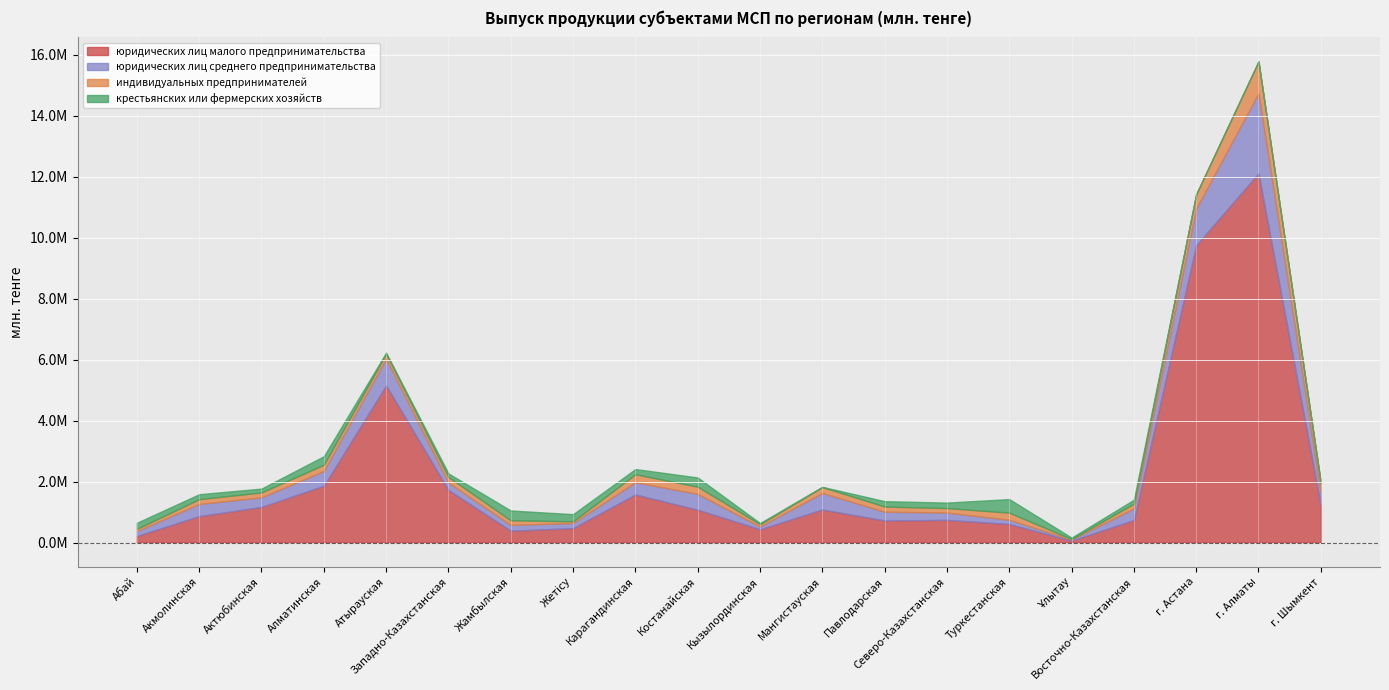

What is the greatest value displayed?

12108320